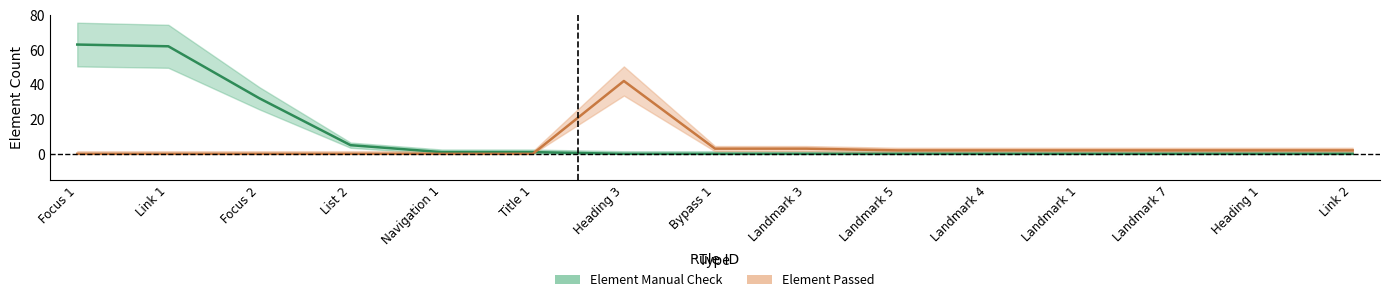

What is the difference between the maximum and minimum values in the Element Manual Check series?

63